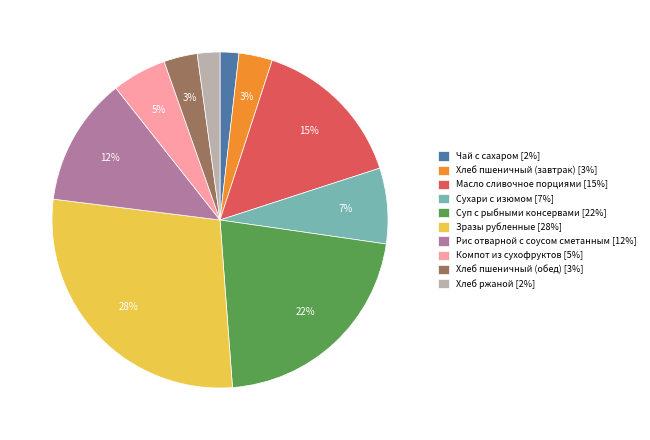

Which has a higher value, Зразы рубленные or Хлеб пшеничный (обед)?

Зразы рубленные